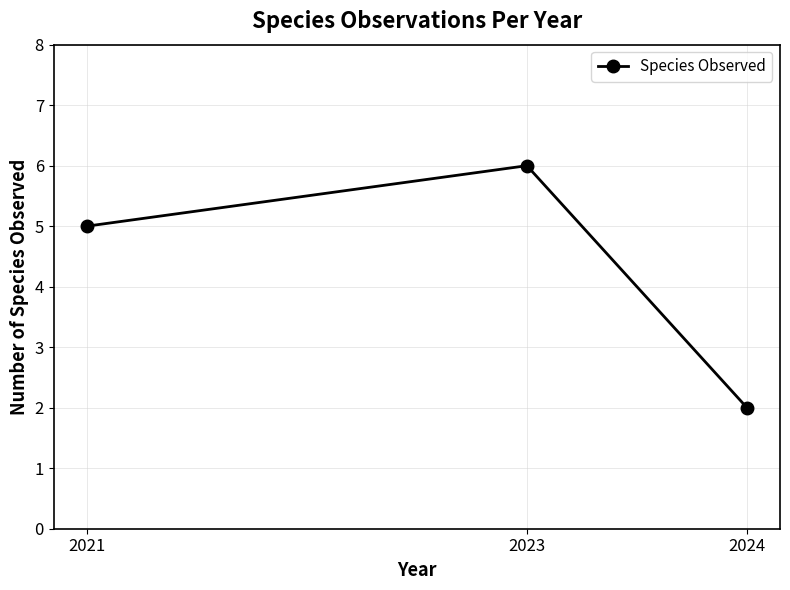

Between 2023 and 2021, which is larger?

2023